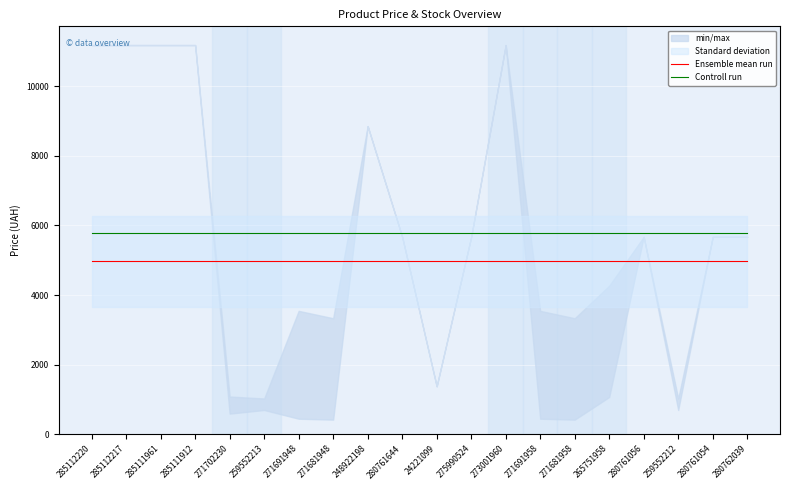

Is the value of Ensemble mean run at 265751958 greater than the value of Controll run at 248922198?

No